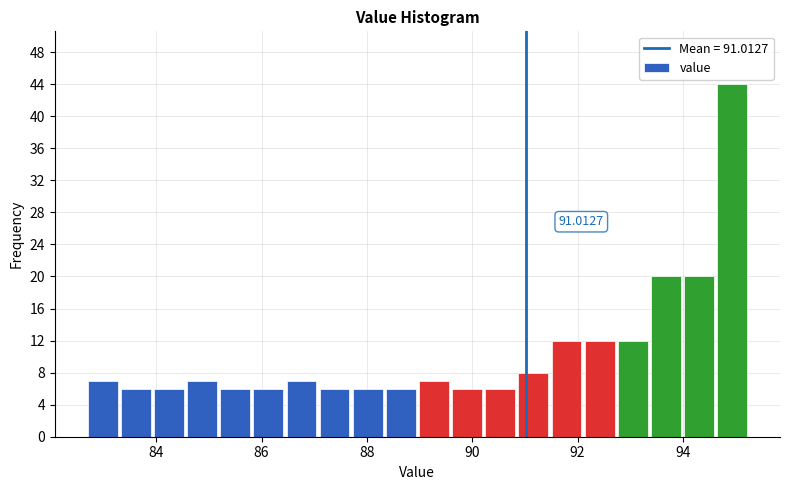

Around what value on the x-axis is the tallest bar? Give the approximate position of its centre, as read against the axis.

95.0